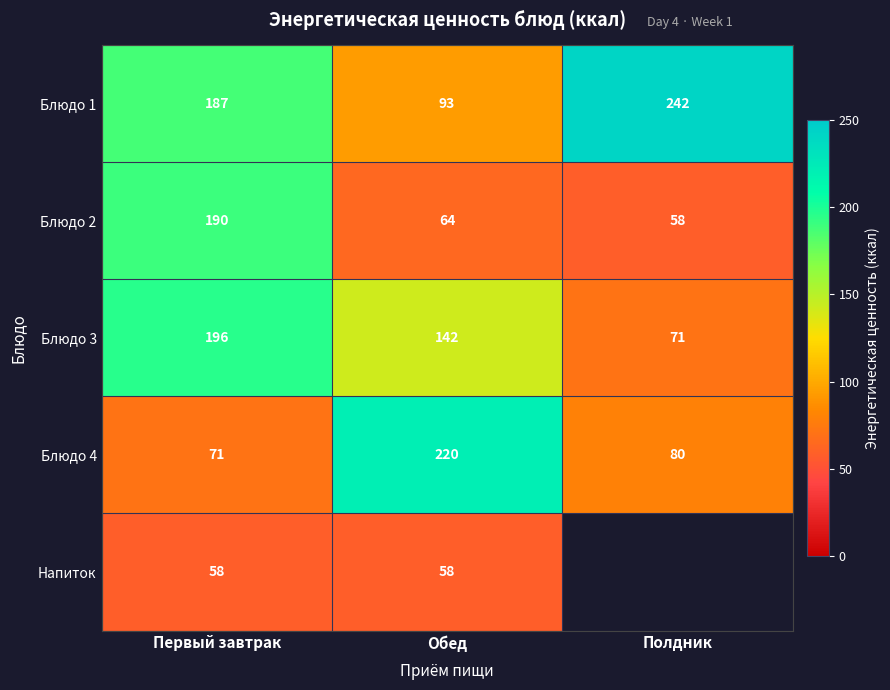

Which label corresponds to the largest value in the chart?

Полдник